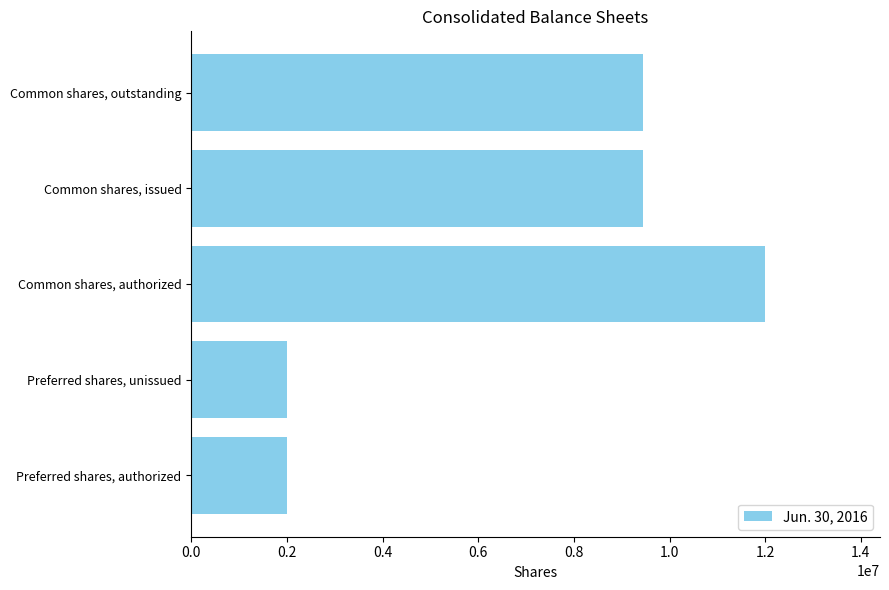

Is it true that the value at Common shares, outstanding is 9444000?

True